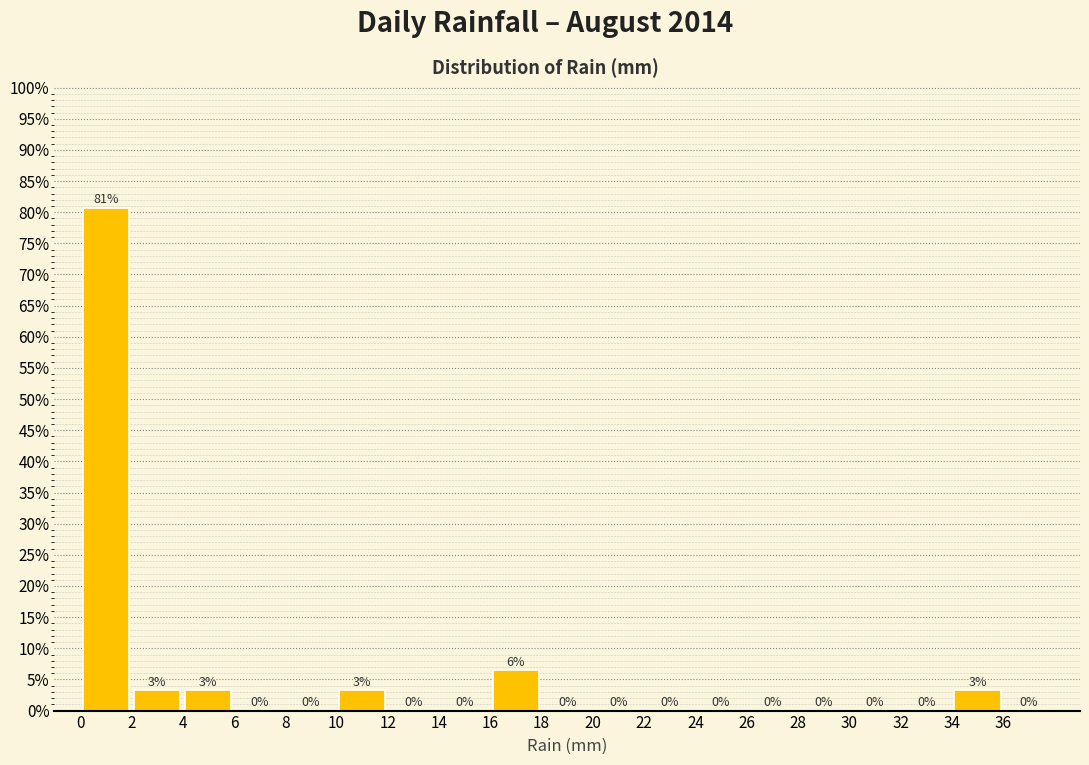

Which range on the x-axis has the tallest bar?

0 to 2